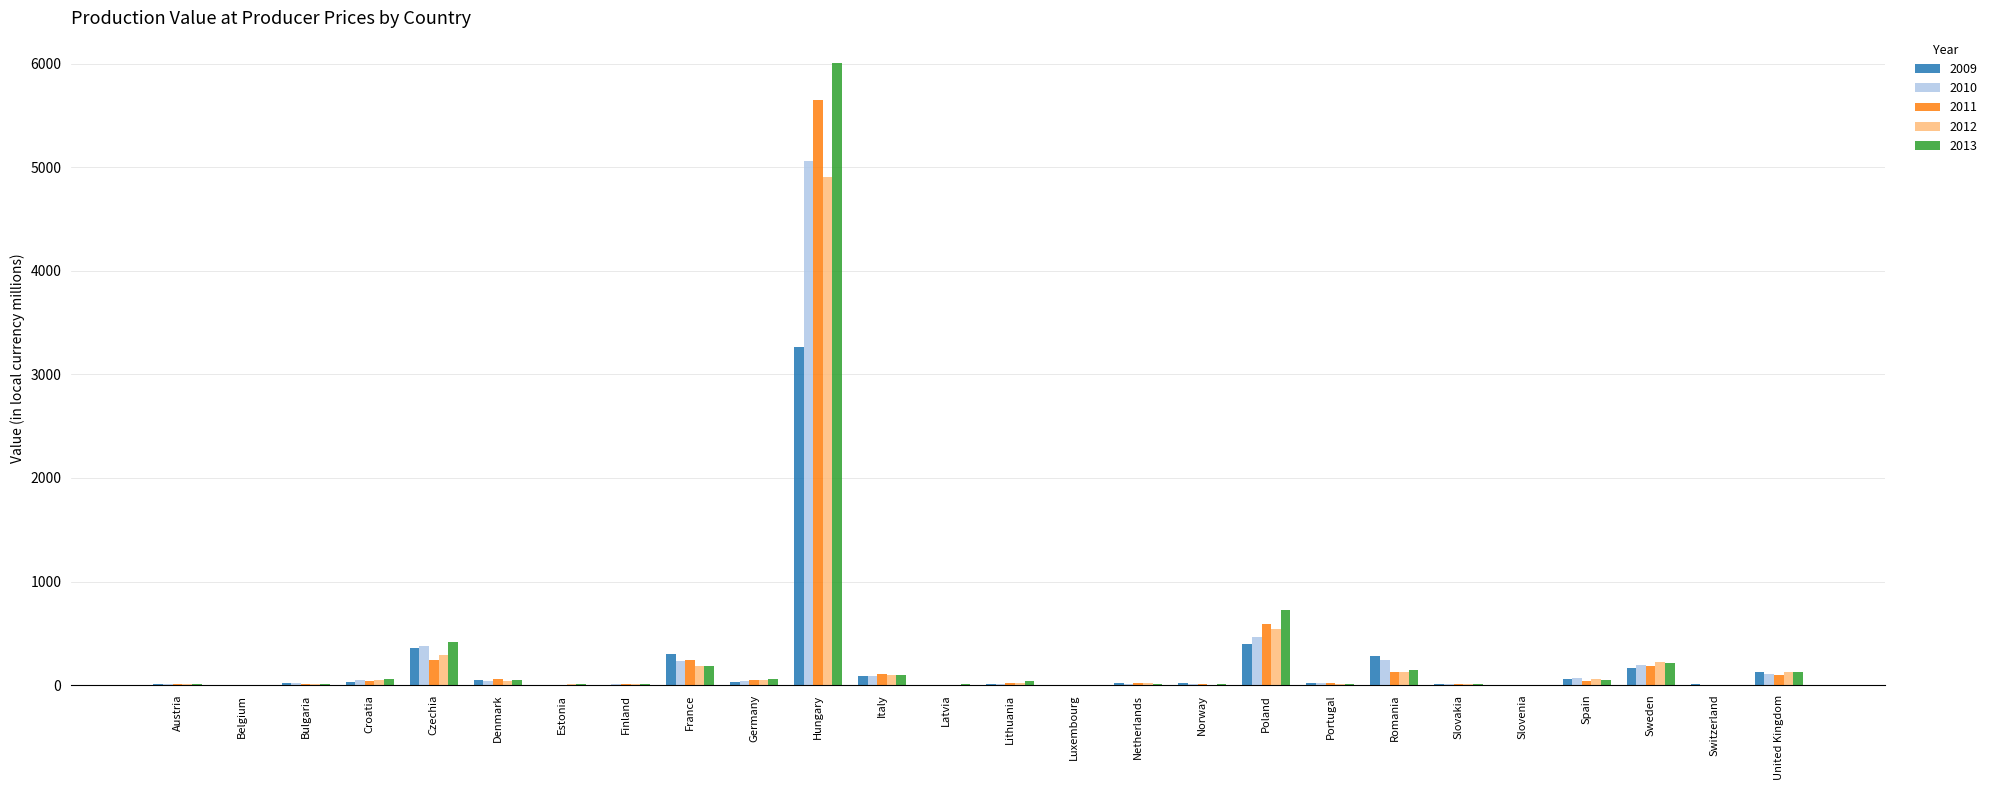

How many values in the 2010 series exceed 21?

13